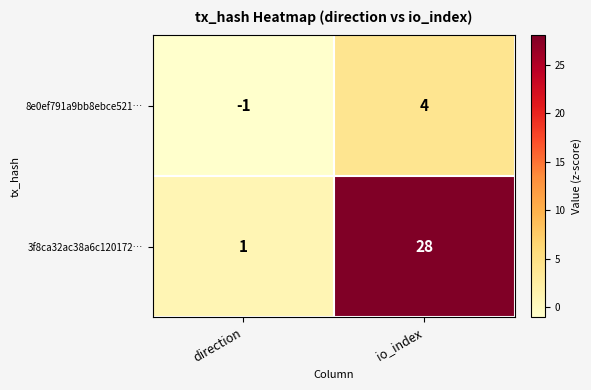

At which category does the chart reach its peak across all series?

io_index